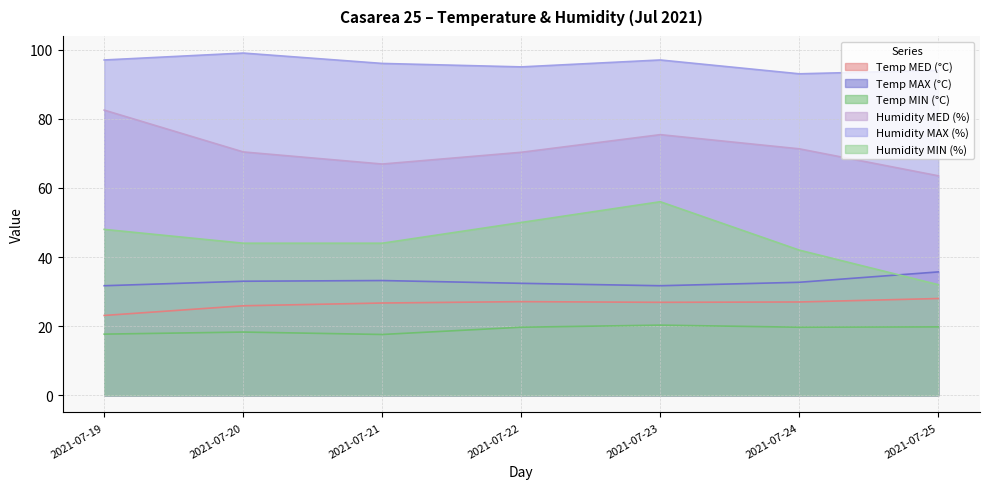

How many values in the Temp MAX (°C) series exceed 32?

5